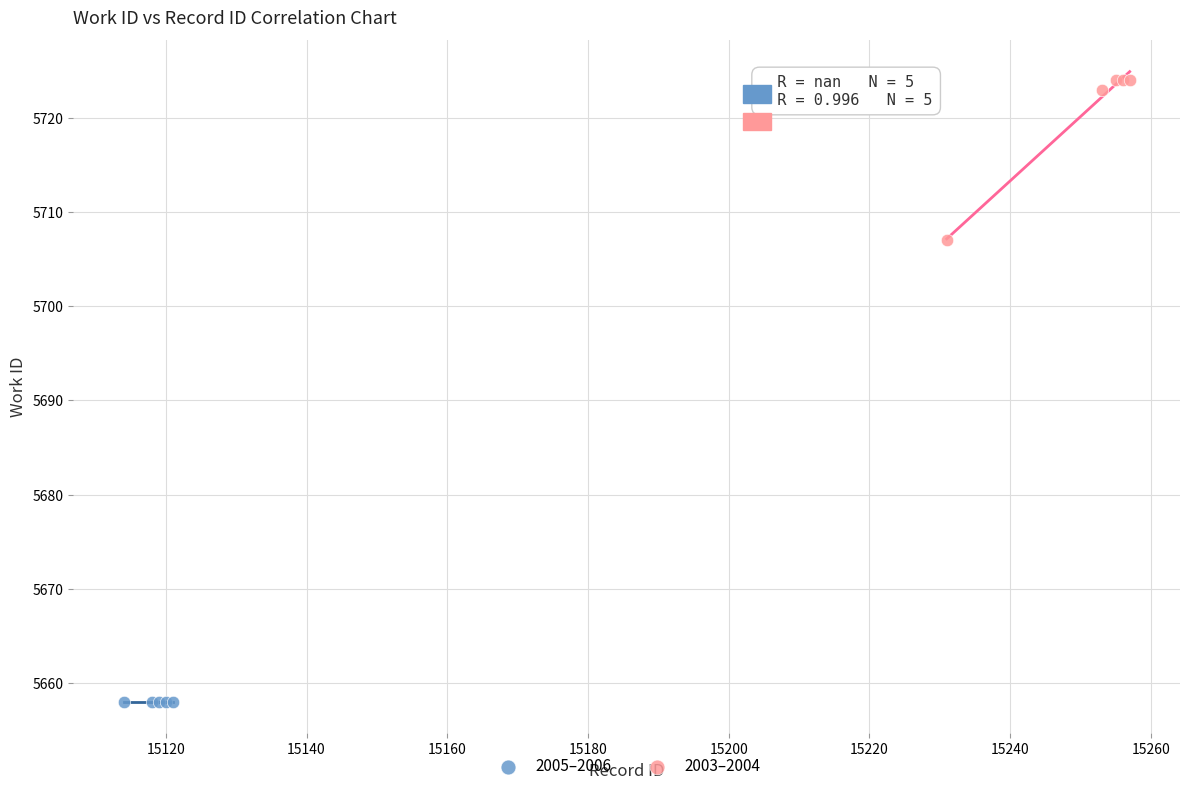

What are all the series names shown in the legend?

2005–2006, 2003–2004